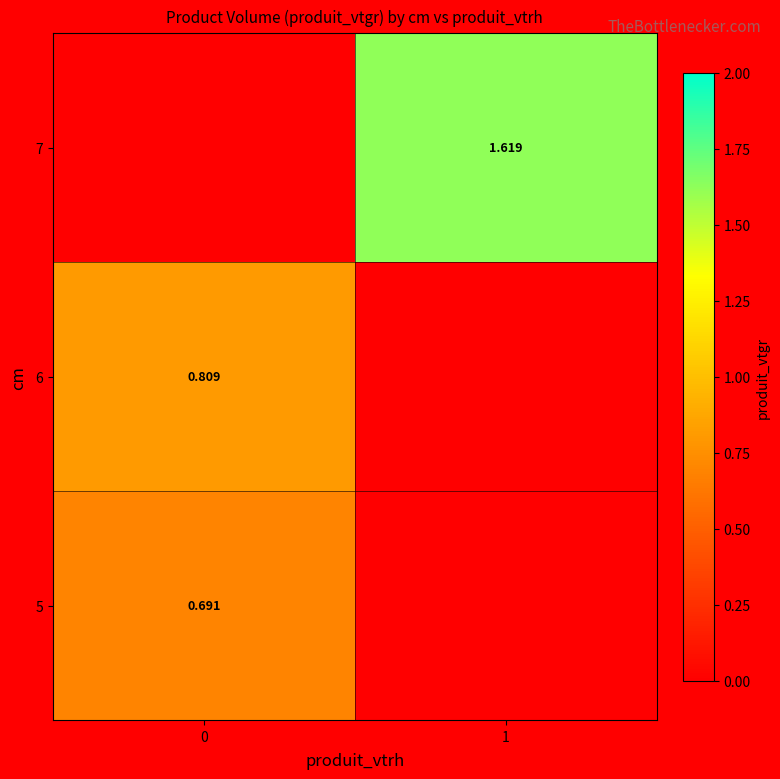

At which label is 5 closest to 0?

1